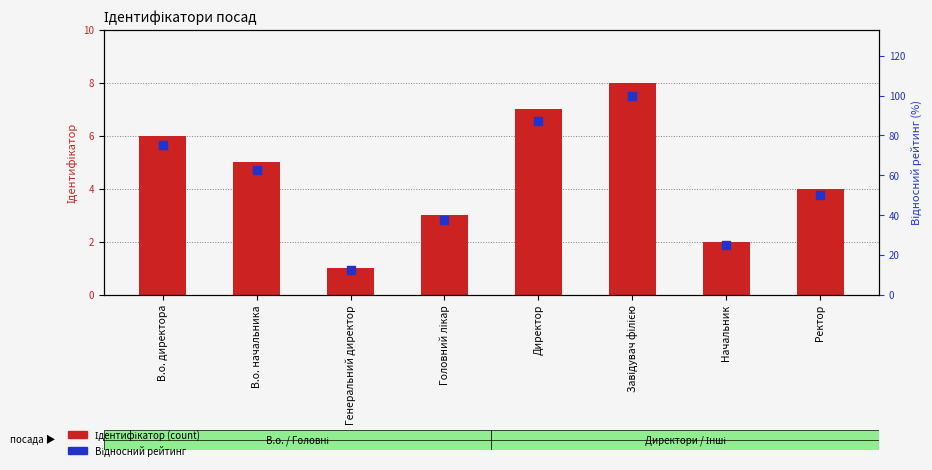

Which series reaches the maximum Y coordinate?

Відносний рейтинг